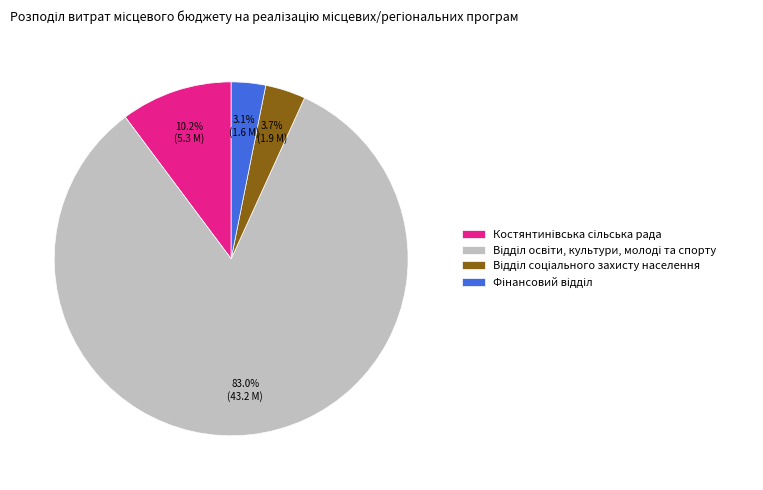

Does Костянтинiвська сiльська рада account for over 50% of the chart?

No